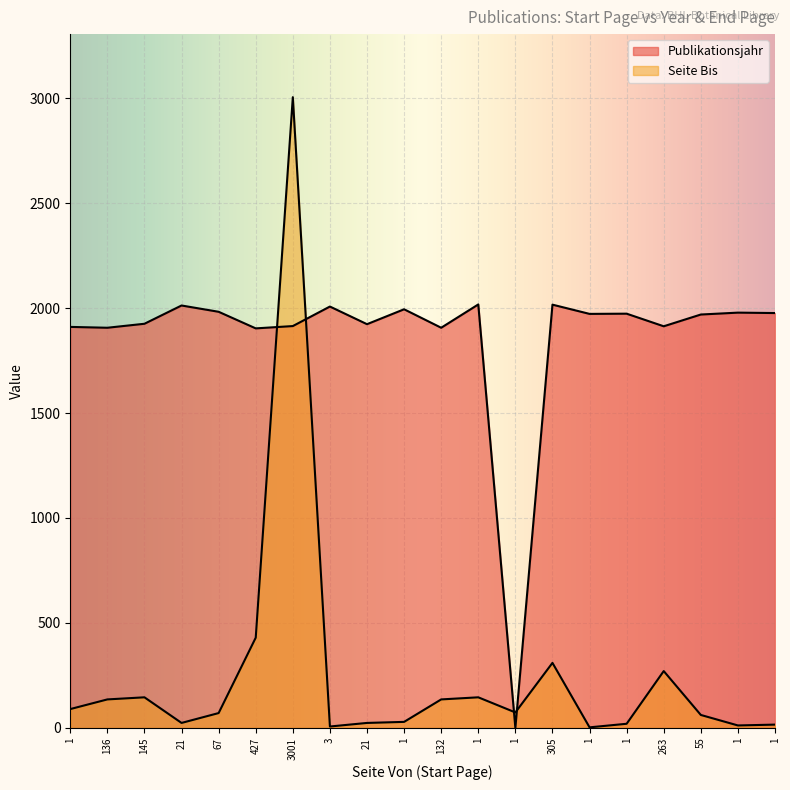

What are all the series names shown in the legend?

Publikationsjahr, Seite Bis